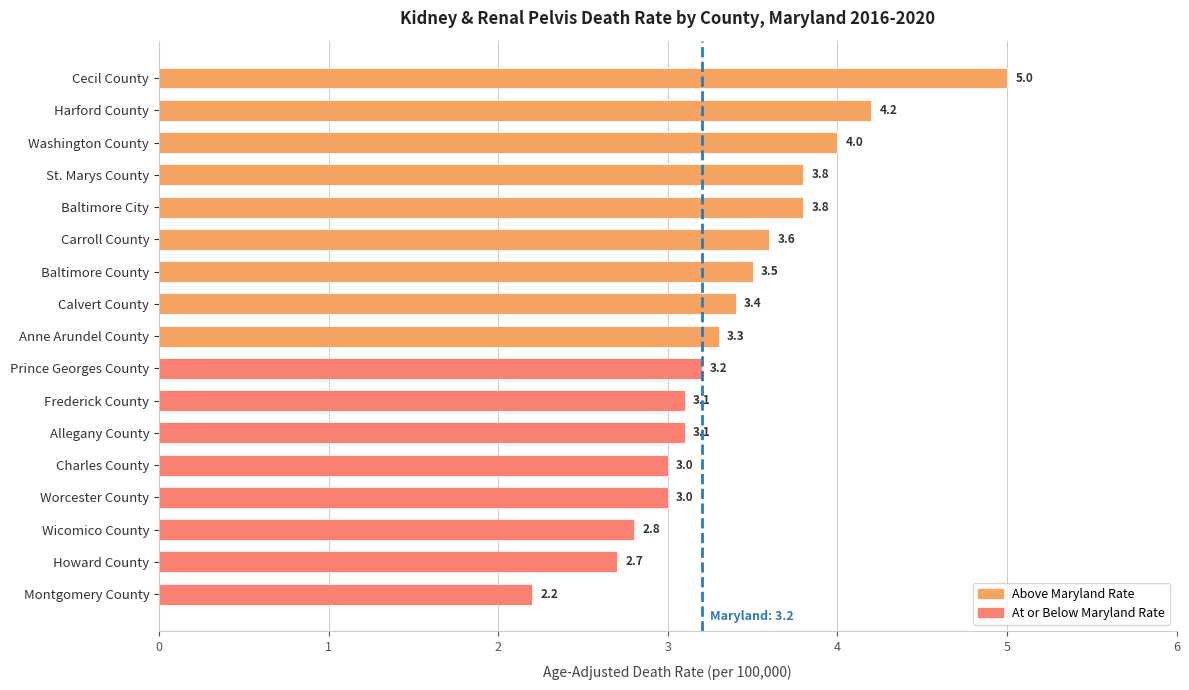

What is the smallest value displayed?

2.2